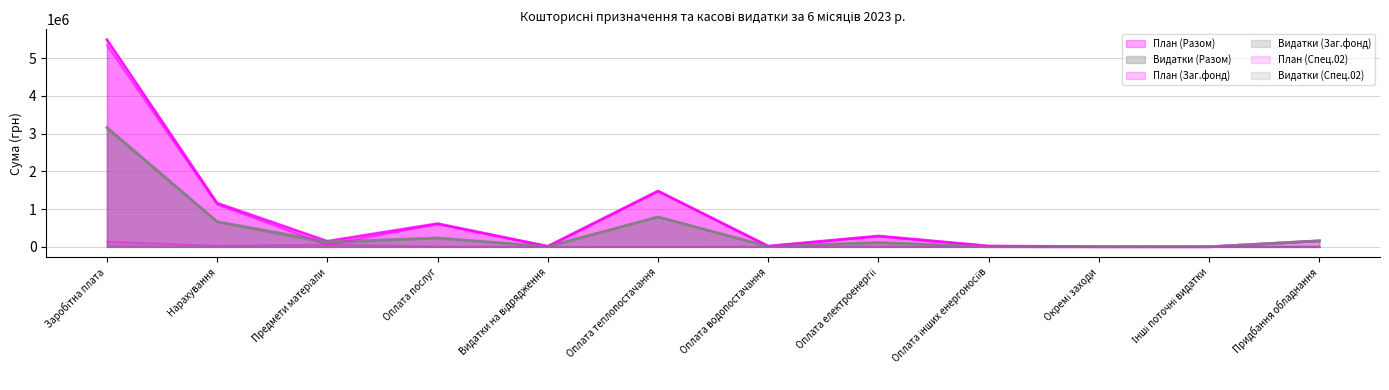

Is it true that План (Заг.фонд) equals 1159.8 at Окремі заходи?

False